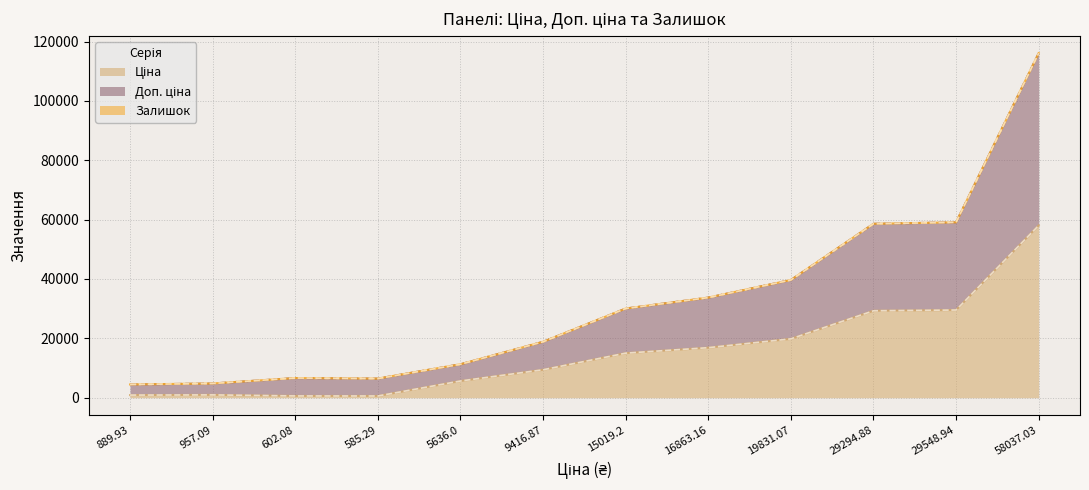

Which label corresponds to the smallest value in the chart?

585.29